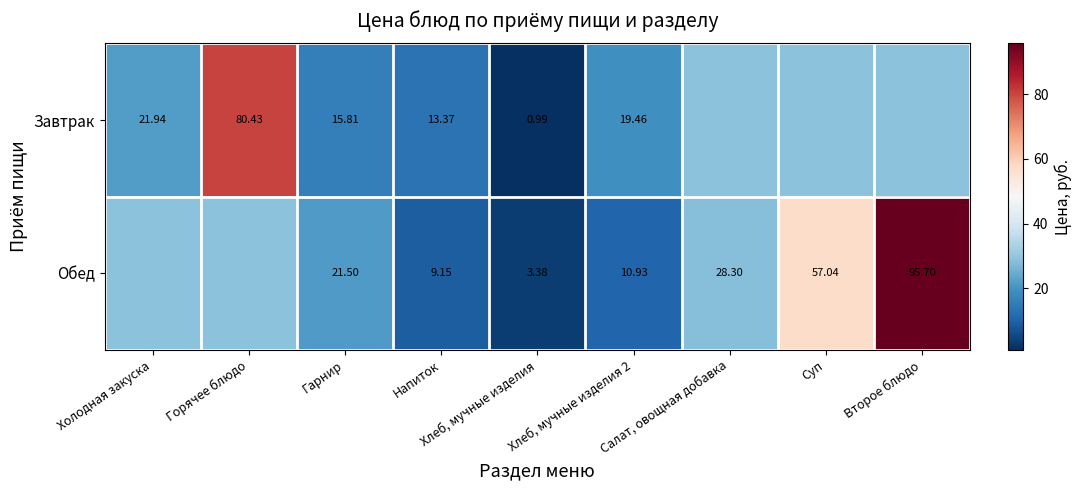

At Хлеб, мучные изделия, list the series in order from smallest to largest.

Завтрак, Обед